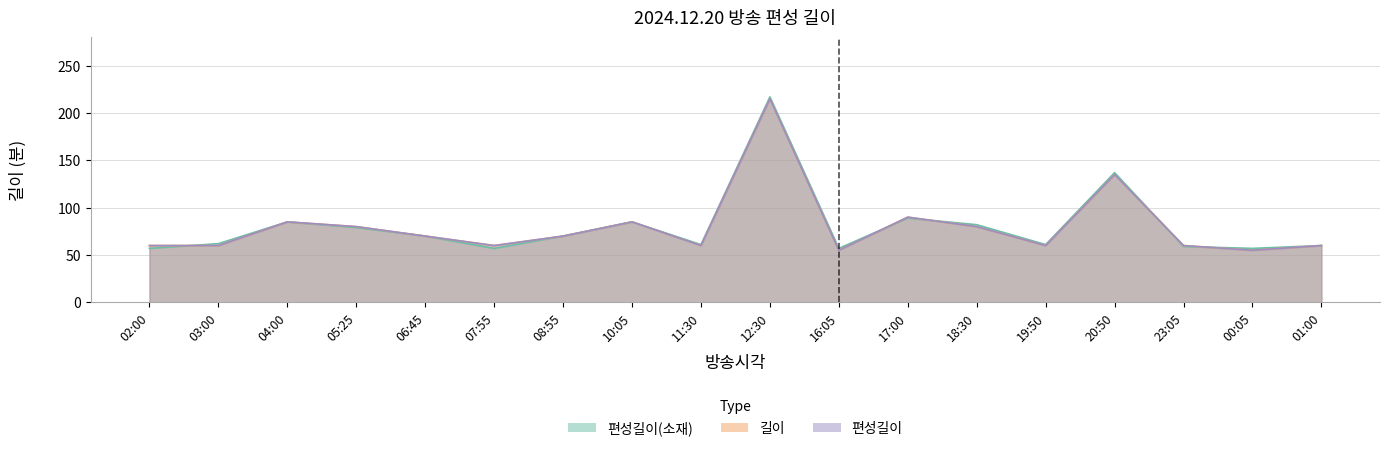

How many series are shown in this chart?

3